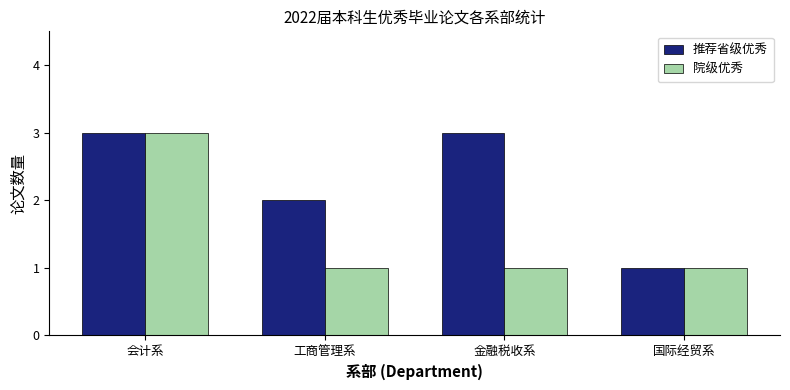

Between 工商管理系 and 国际经贸系, which series saw the biggest shift?

推荐省级优秀